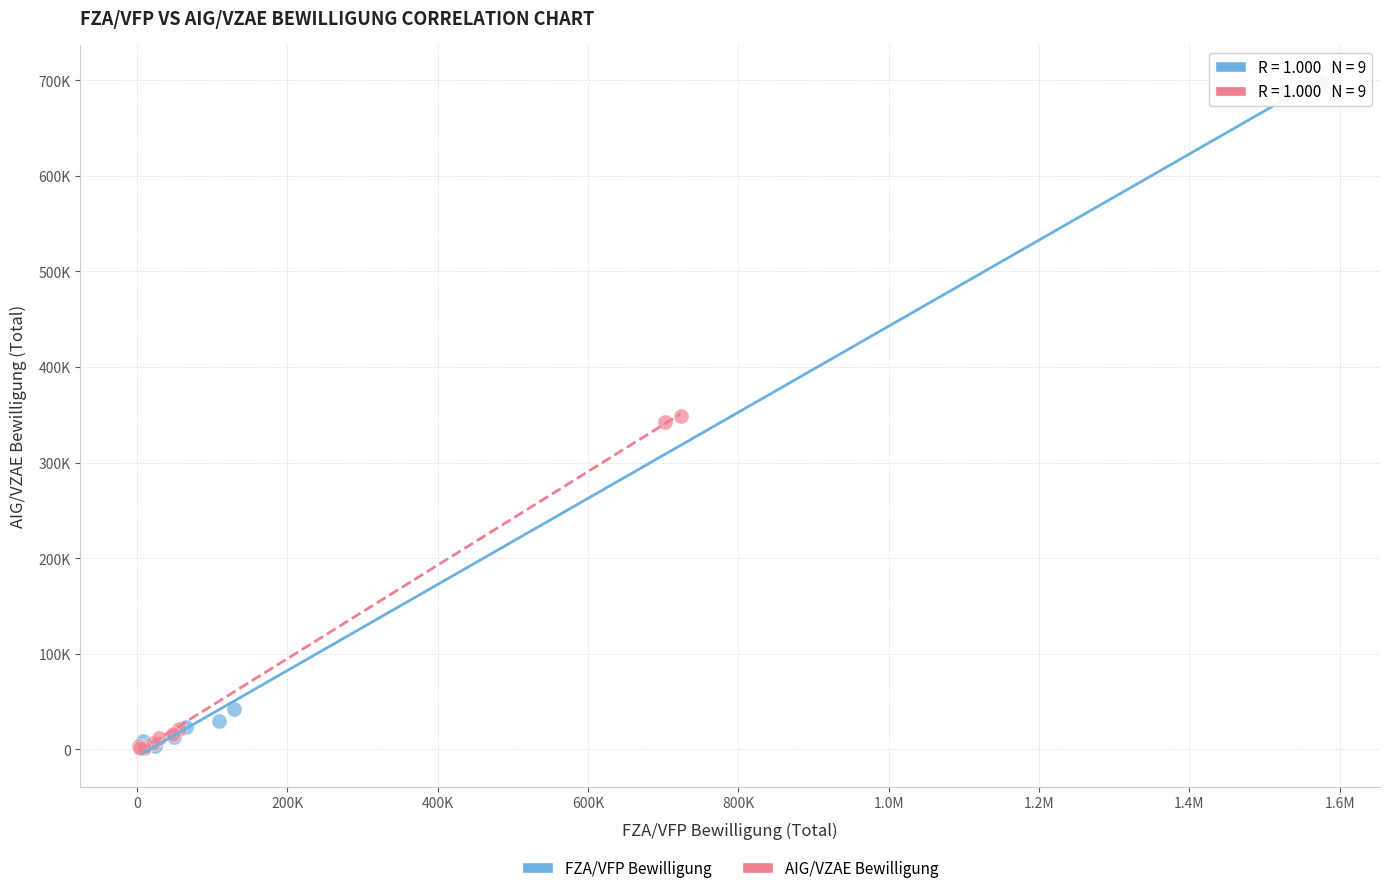

Which series has the widest spread of Y values?

FZA/VFP Bewilligung